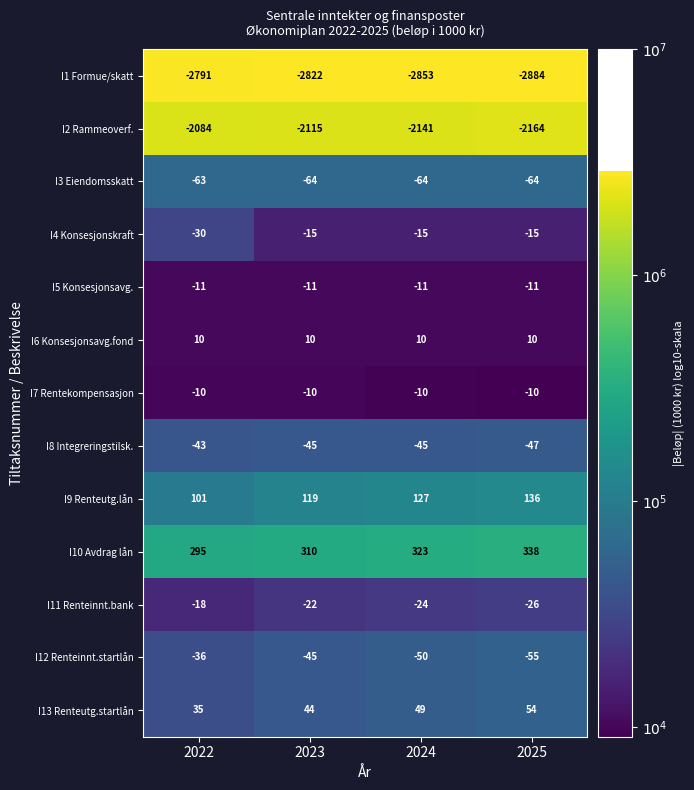

Which category has the highest value across all series?

2025